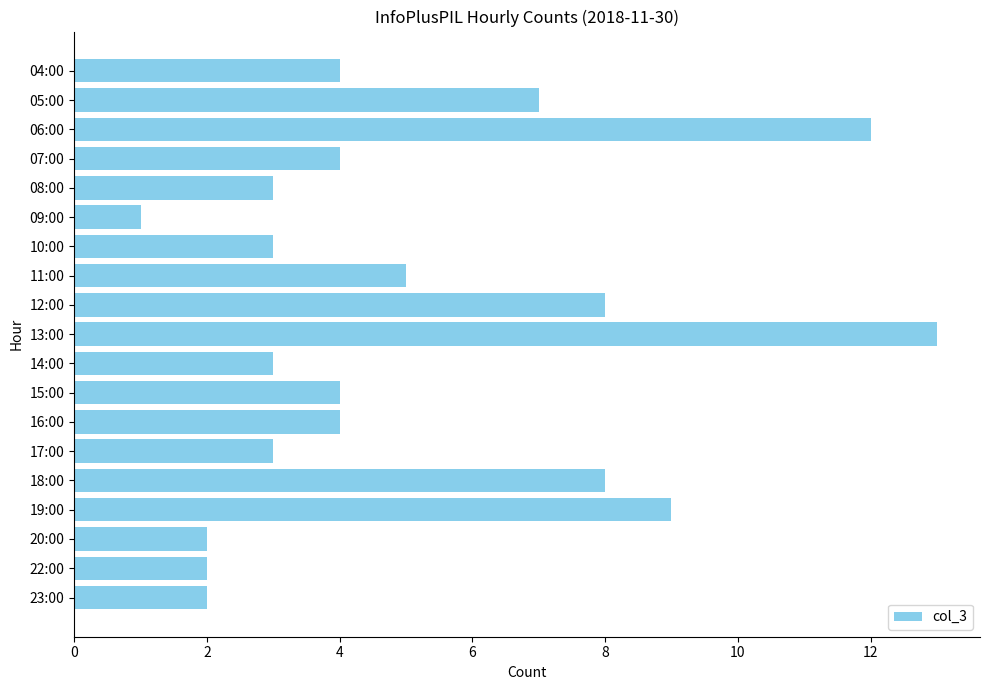

What is the ratio of the value at 13:00 to the value at 12:00?

1.6